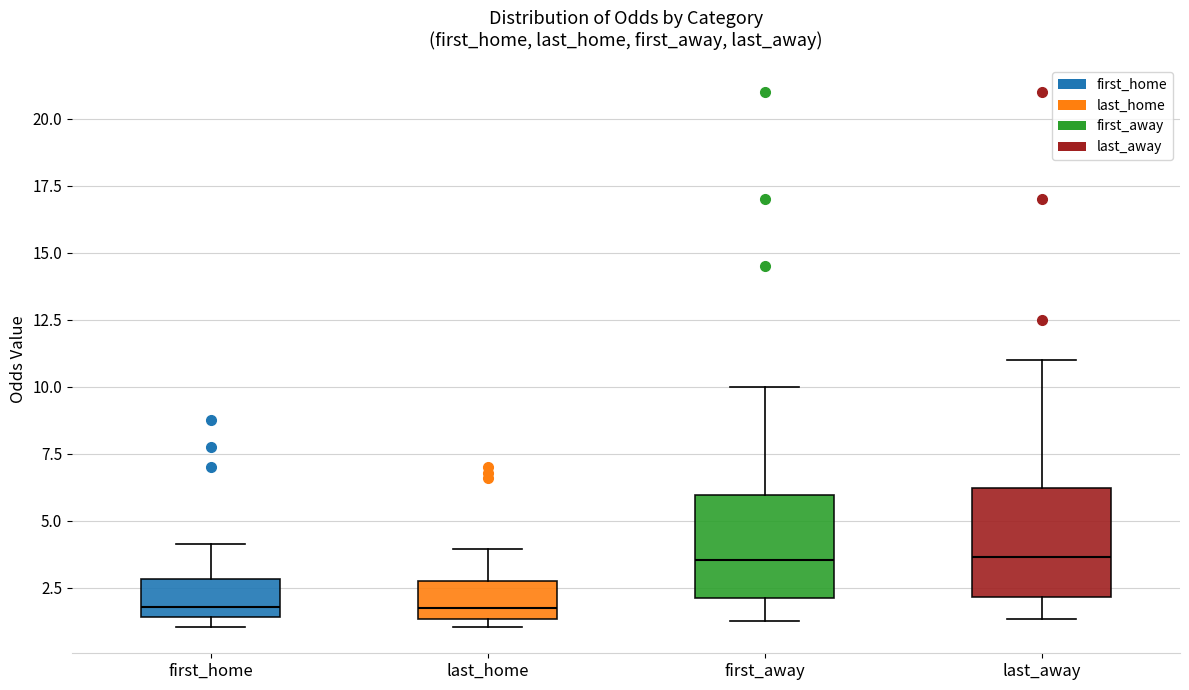

Where is the upper edge of the box for first_home on the y-axis? The values are not printed on the chart, so give them approximately, as read against the axis.

3.0